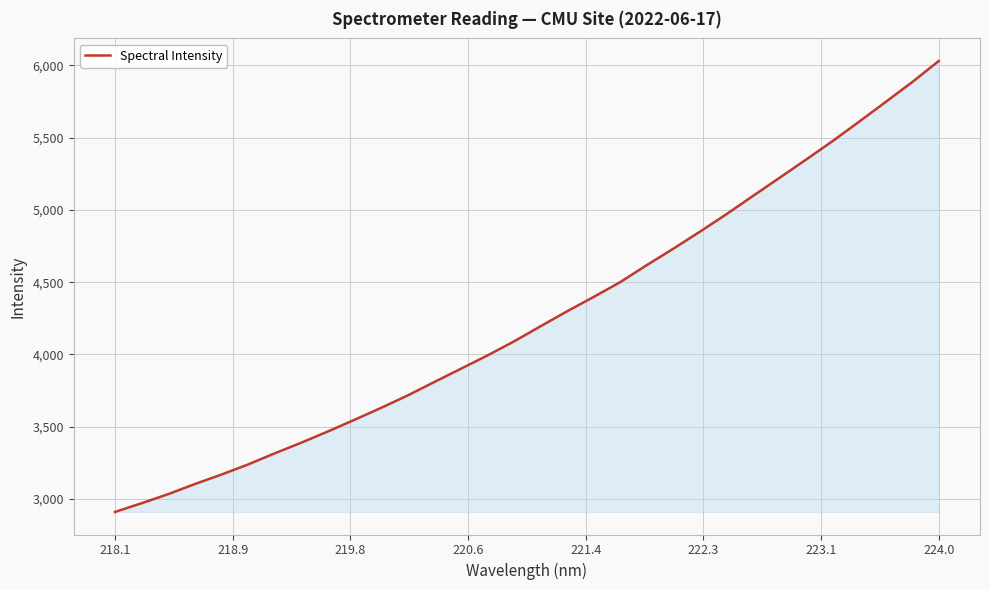

What is the greatest value displayed?

6030.2